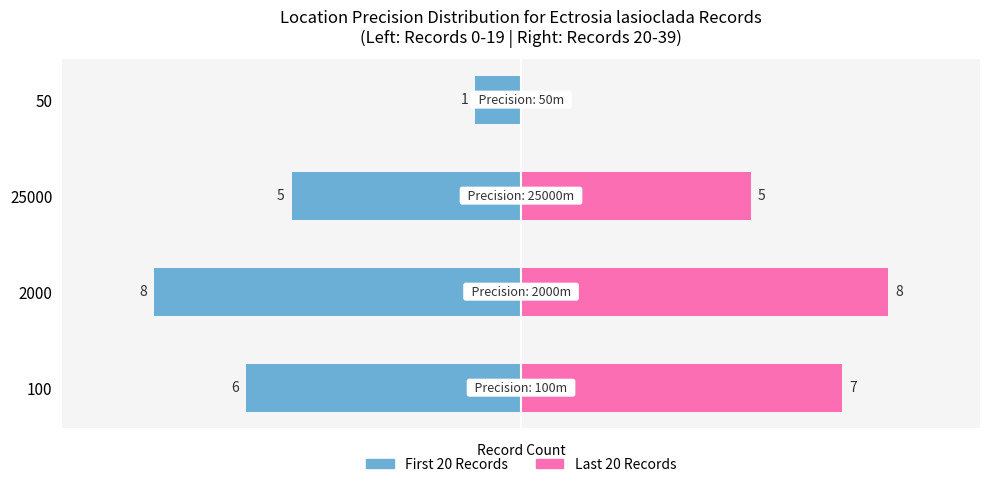

Where does the First 20 Records series first go above -5?

50